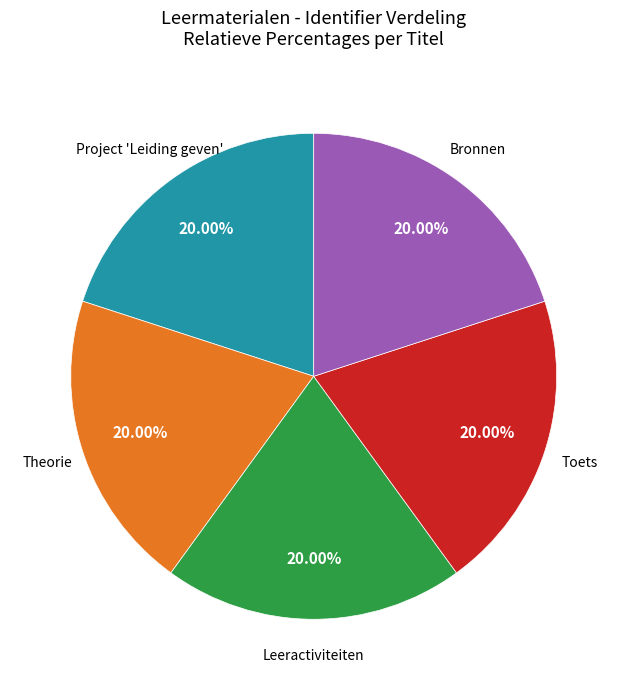

Is there a majority slice in this chart?

No